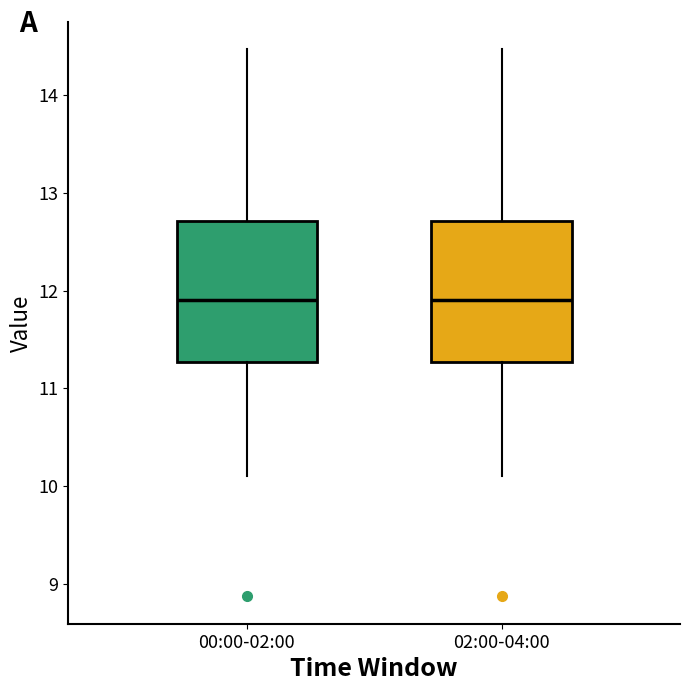

Where does the upper whisker of the box for 00:00-02:00 end on the y-axis? The values are not printed on the chart, so give them approximately, as read against the axis.

14.5